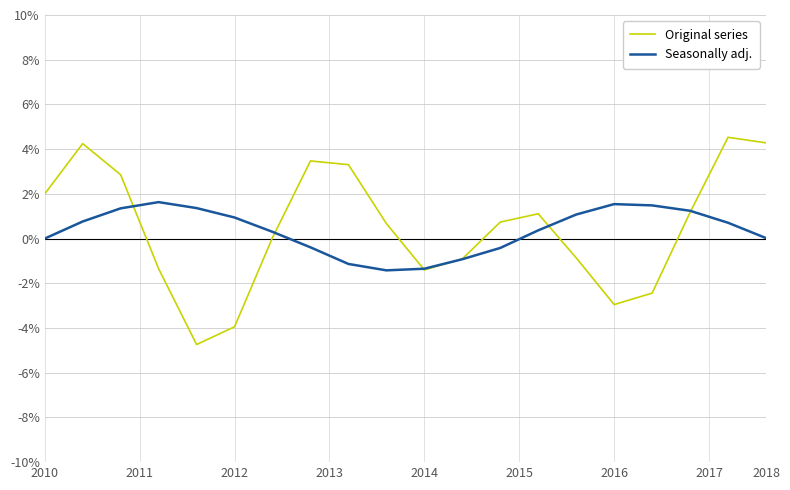

What is the greatest value displayed?

4.5